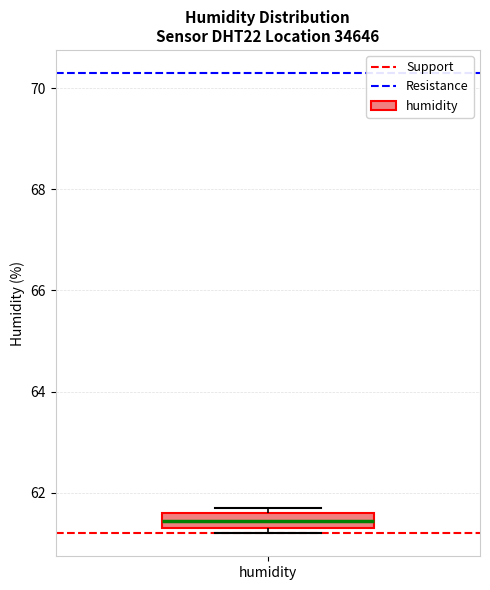

Where is the lower edge of the box for humidity on the y-axis? The values are not printed on the chart, so give them approximately, as read against the axis.

61.4